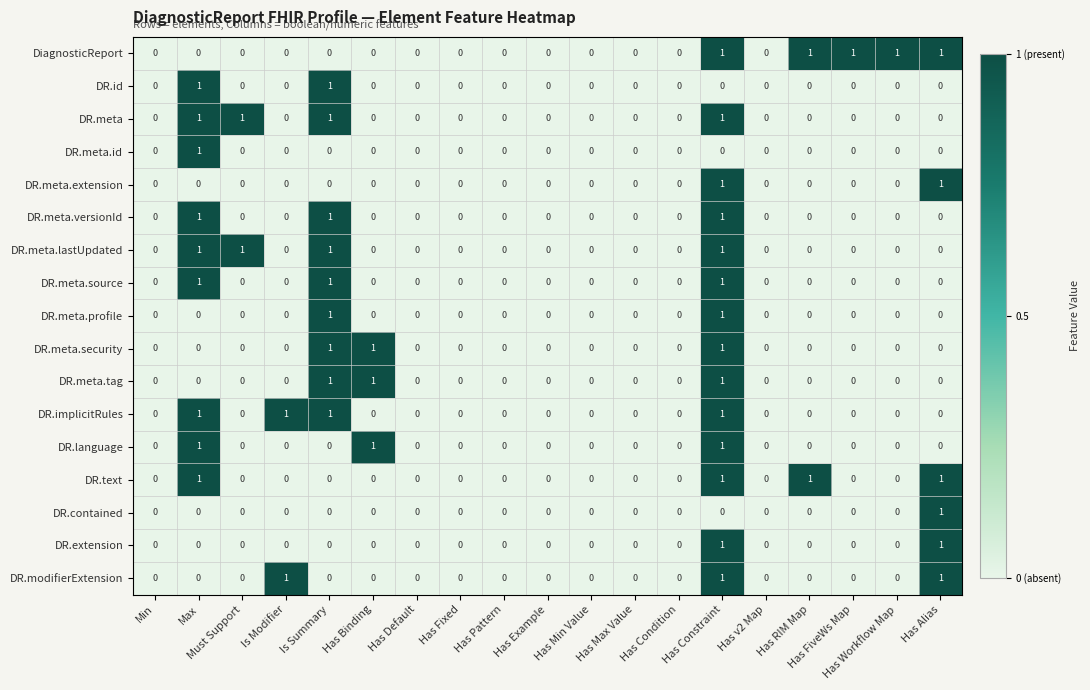

True or false: DR.id has a value of 0 at Has Condition.

True